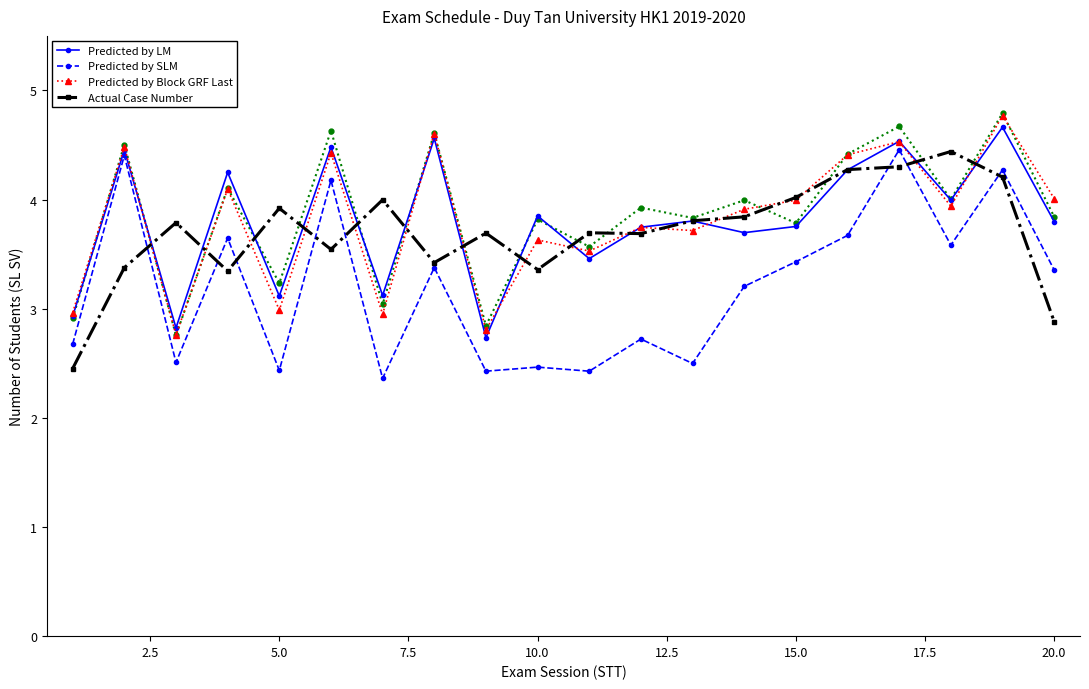

Is it true that Predicted by Block GRF Last equals 3.0 at 5.0?

True